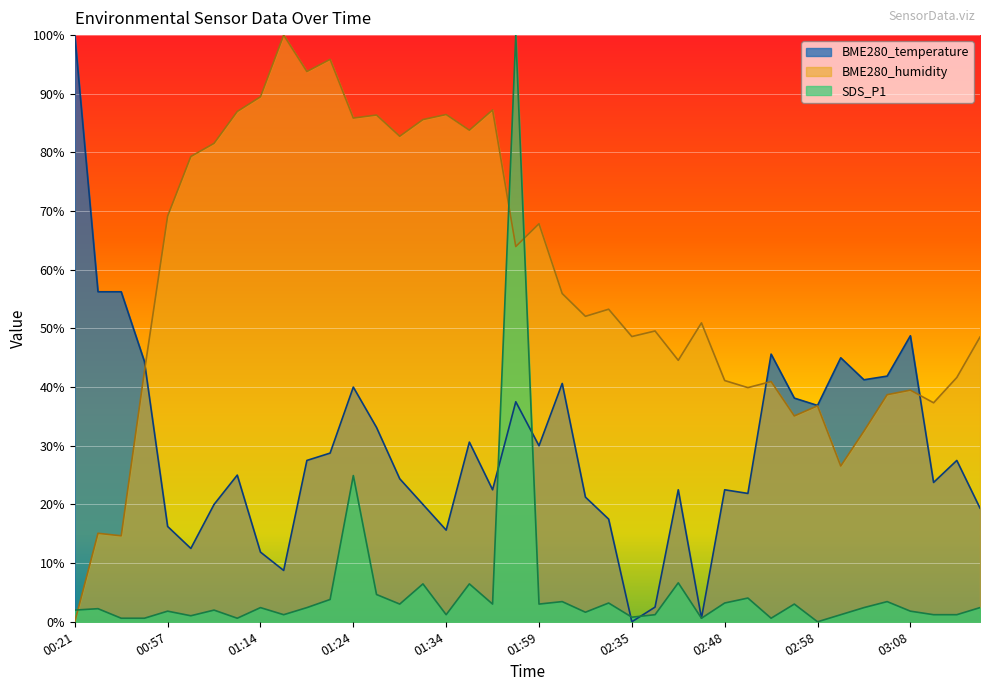

True or false: BME280_humidity has more than 0 interior local peaks.

True